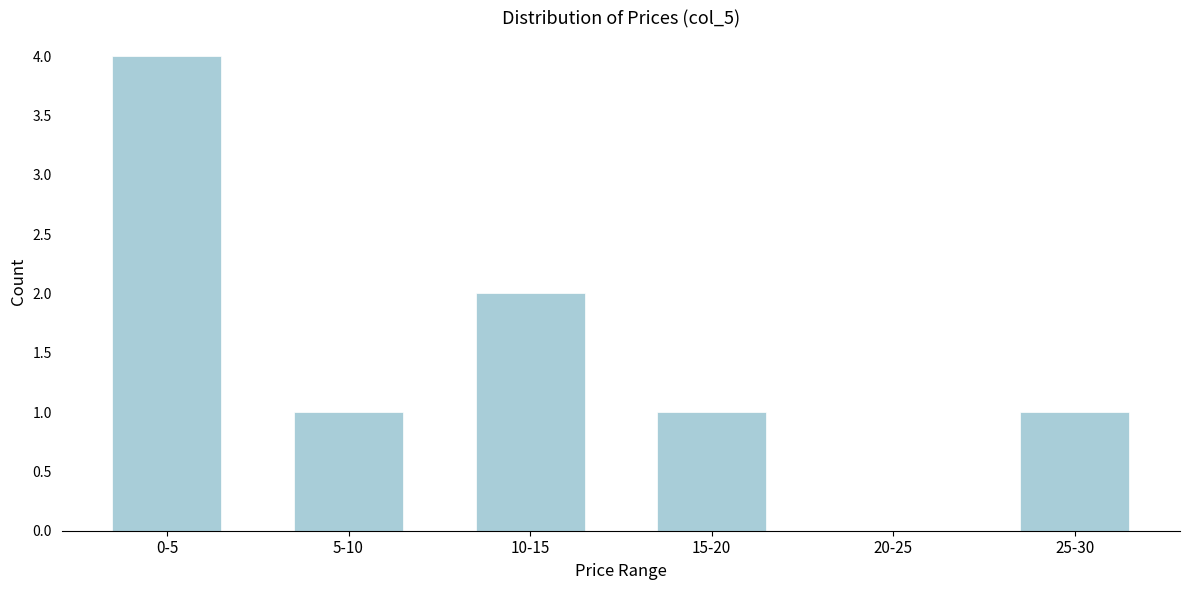

Reading left to right, what are all the values shown in this chart?

0-5=4	5-10=1	10-15=2	15-20=1	20-25=0	25-30=1